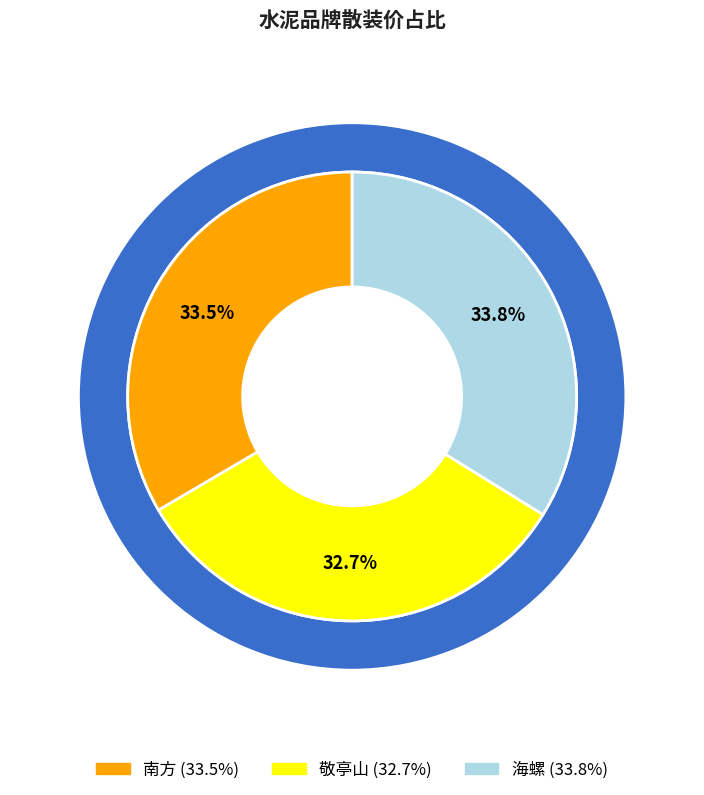

How many segments does this pie chart have?

3